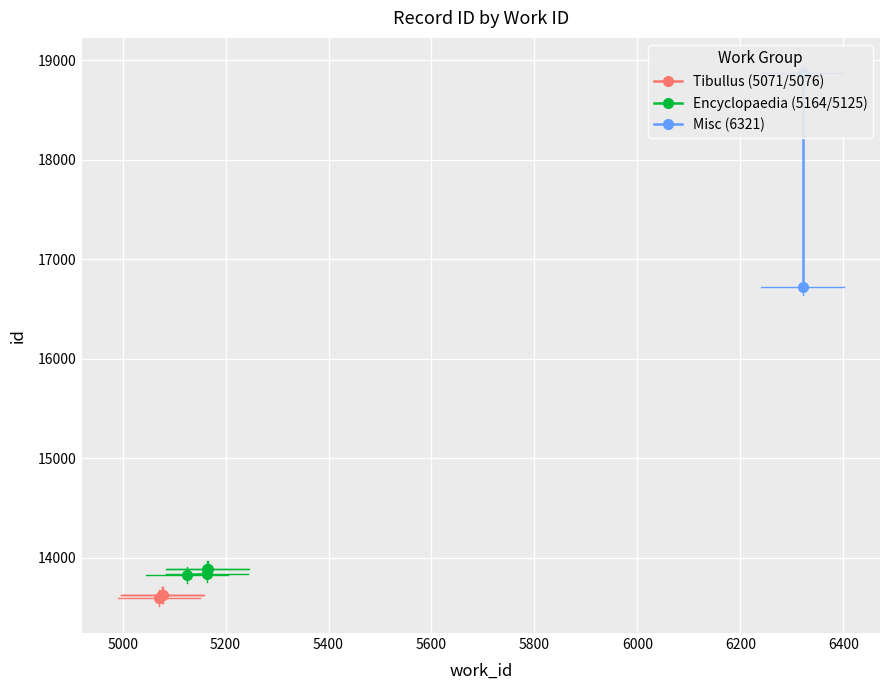

Between 5000 and 5400, which series saw the biggest shift?

Encyclopaedia (5164/5125)